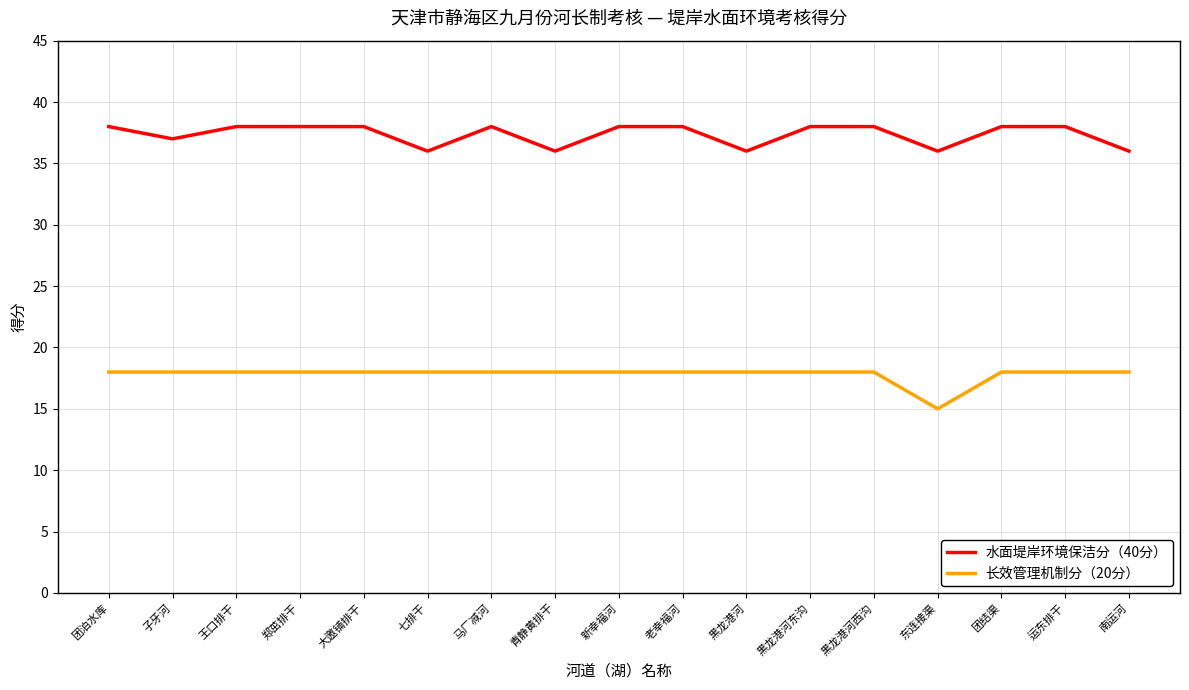

What is the difference between the highest and lowest values at 子牙河?

19